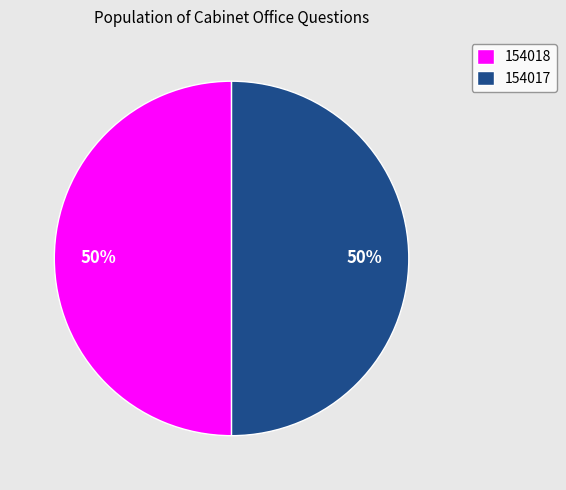

Combined, do 154018 and 154017 account for over 50%?

Yes